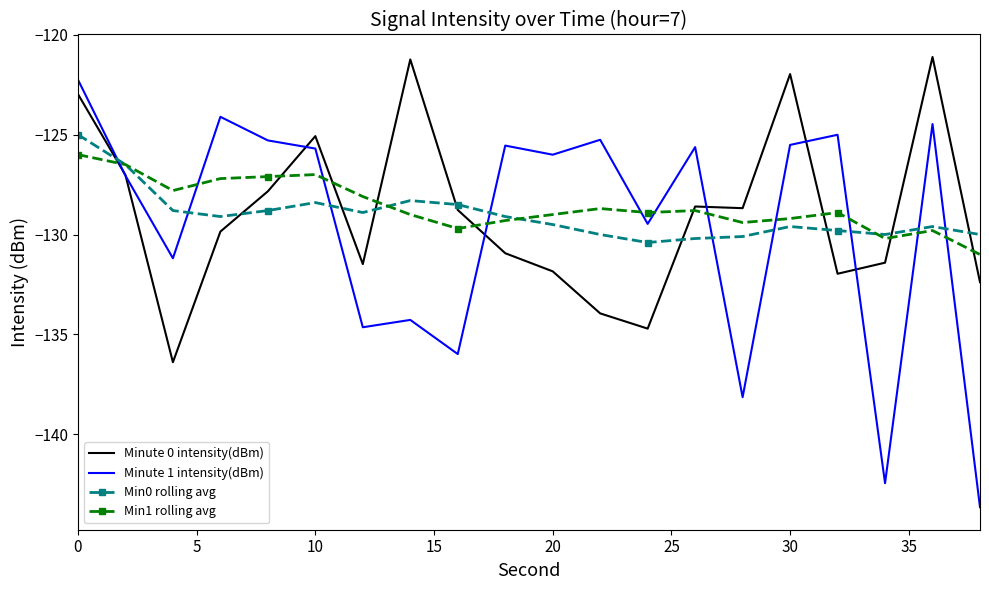

Which series has the widest spread of values?

Minute 1 intensity(dBm)